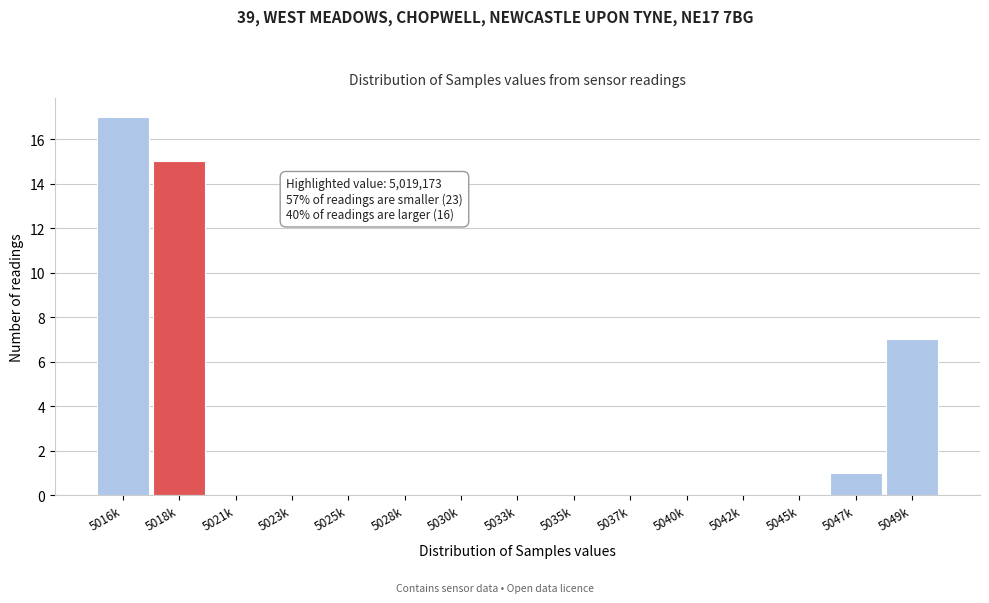

Reading right to left, list all the values displayed in this chart.

5049k=7	5047k=1	5045k=0	5042k=0	5040k=0	5037k=0	5035k=0	5033k=0	5030k=0	5028k=0	5025k=0	5023k=0	5021k=0	5018k=15	5016k=17